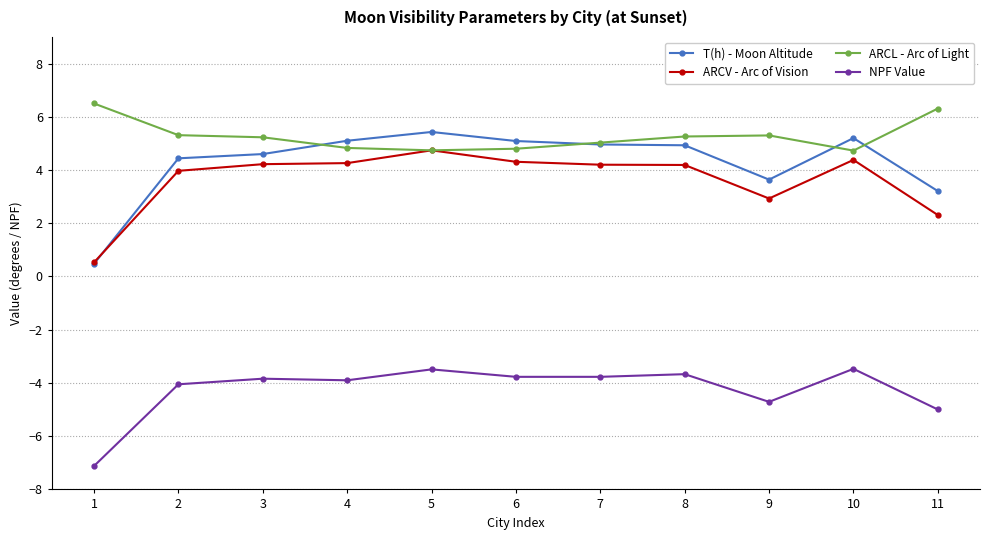

What is the maximum value shown in the chart?

6.5